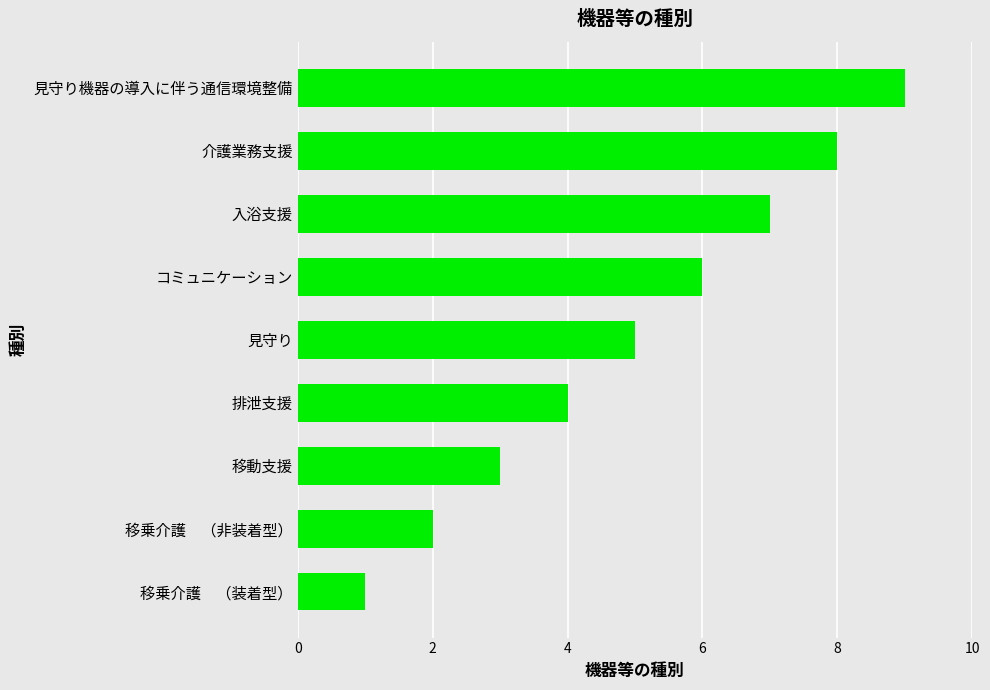

List the labels in order of value, largest first.

見守り機器の導入に伴う通信環境整備, 介護業務支援, 入浴支援, コミュニケーション, 見守り, 排泄支援, 移動支援, 移乗介護　（非装着型）, 移乗介護　（装着型）